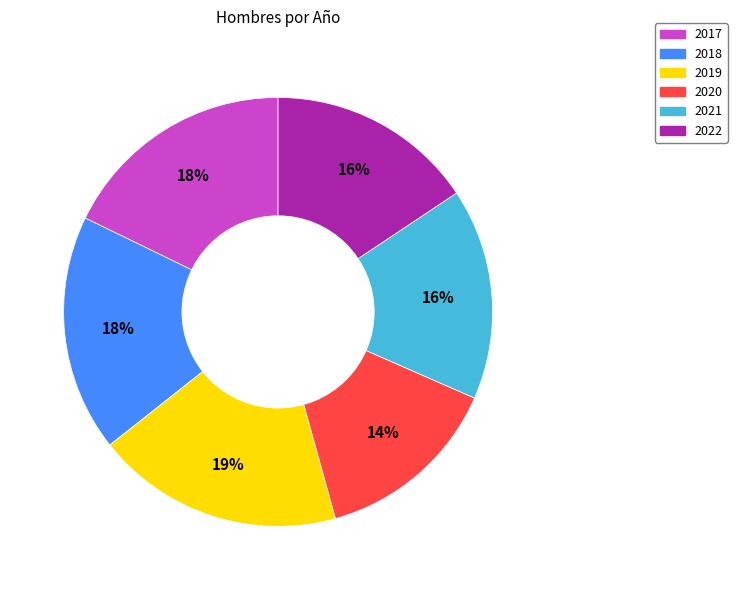

How many slices are in this pie chart?

6